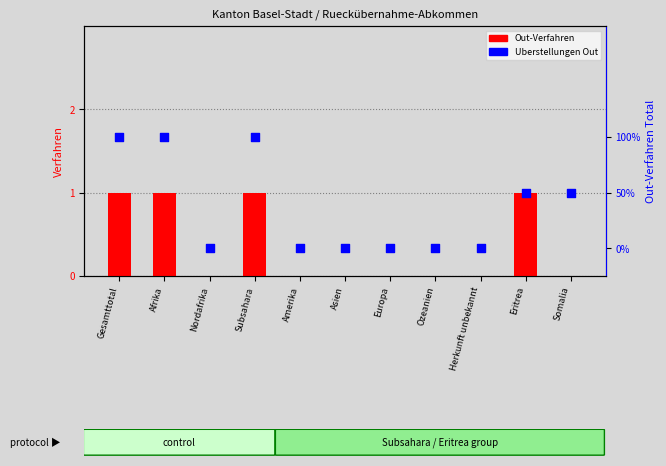

Which series reaches the maximum Y coordinate?

Uberstellungen Out